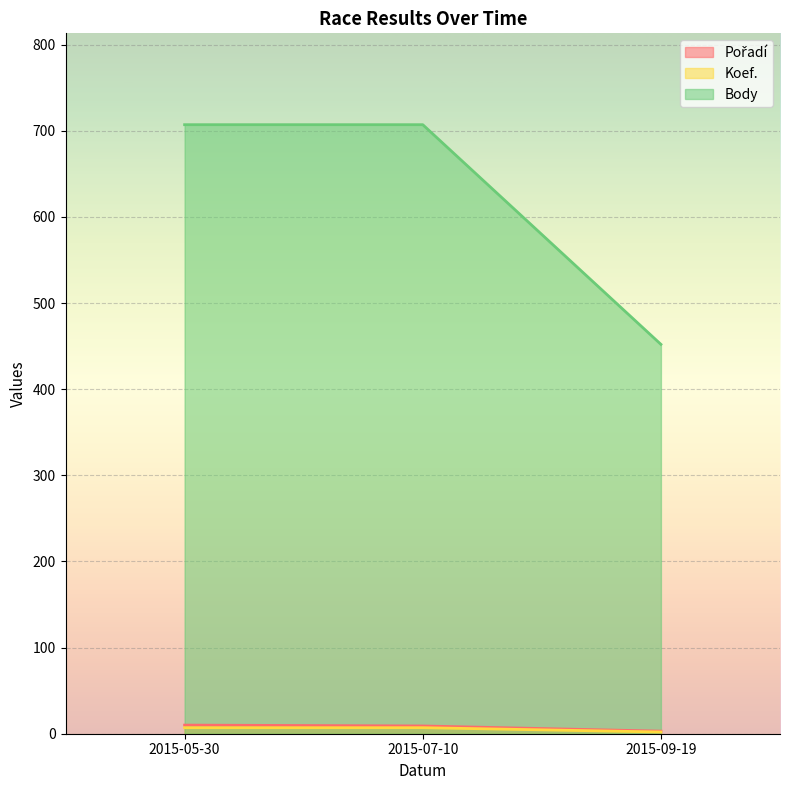

At which label is Body closest to 4?

2015-09-19